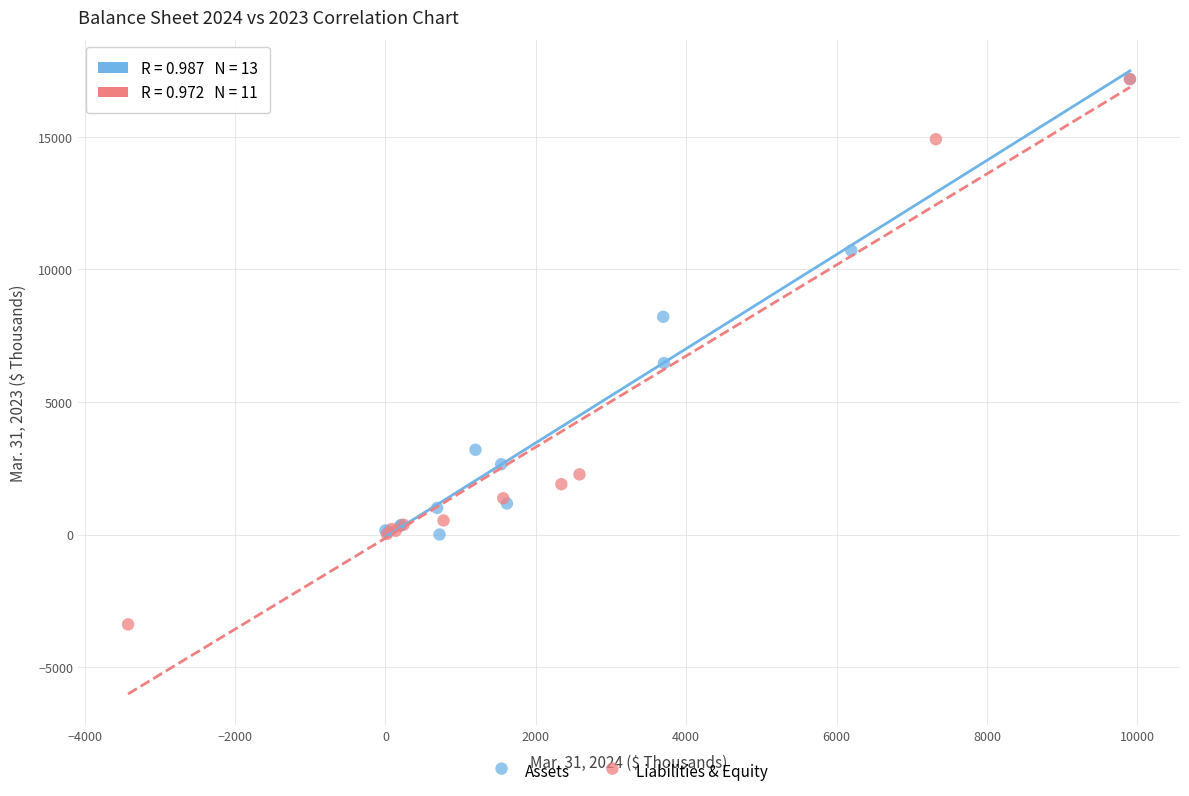

Which series has the largest Y range (max minus min)?

Liabilities & Equity